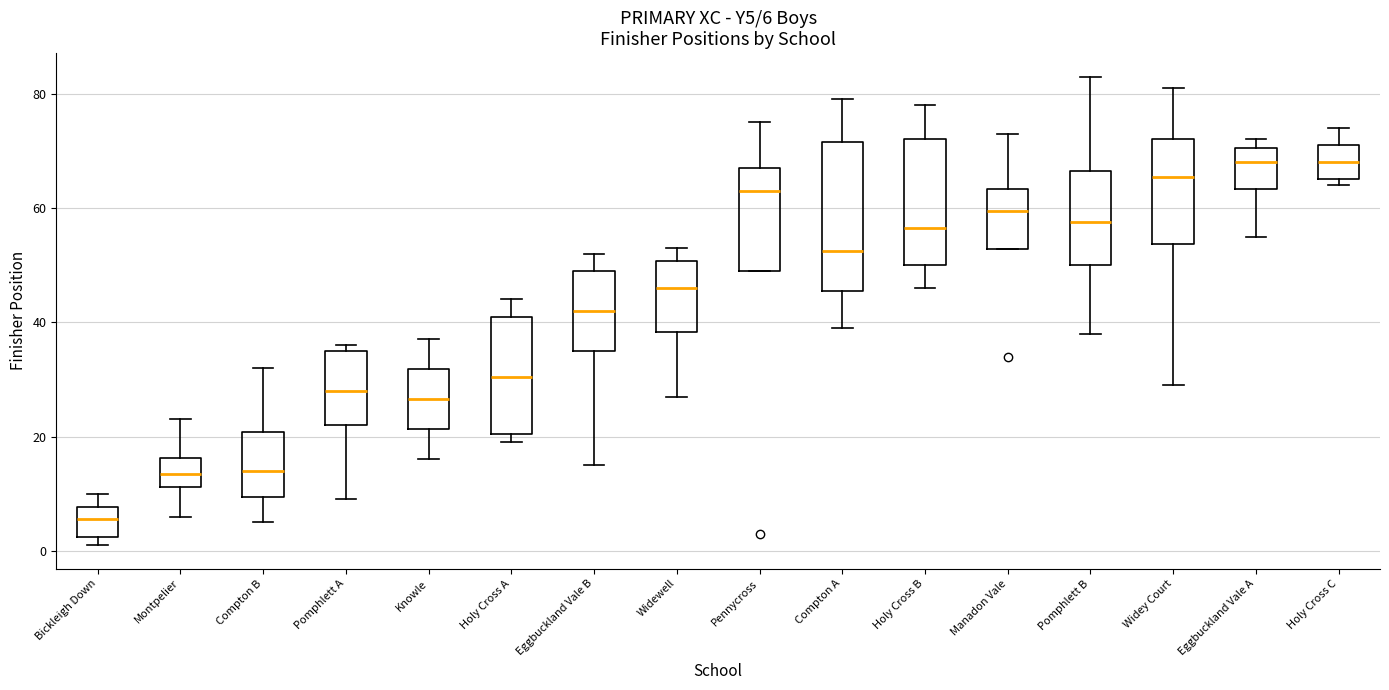

Comparing the boxes themselves (not the whiskers), which one is the tallest?

Compton A